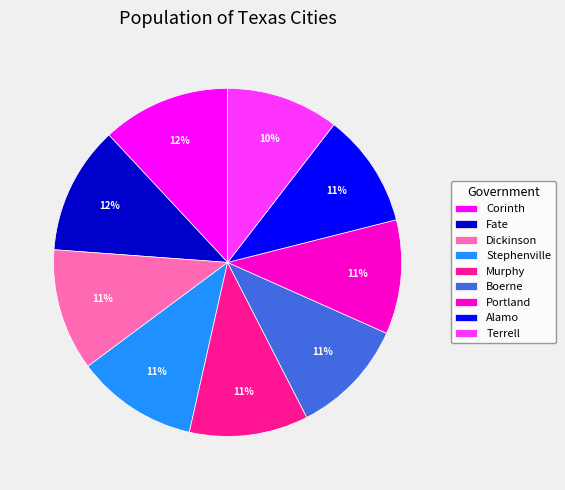

To the nearest percent, what percentage of the pie is Murphy?

11%